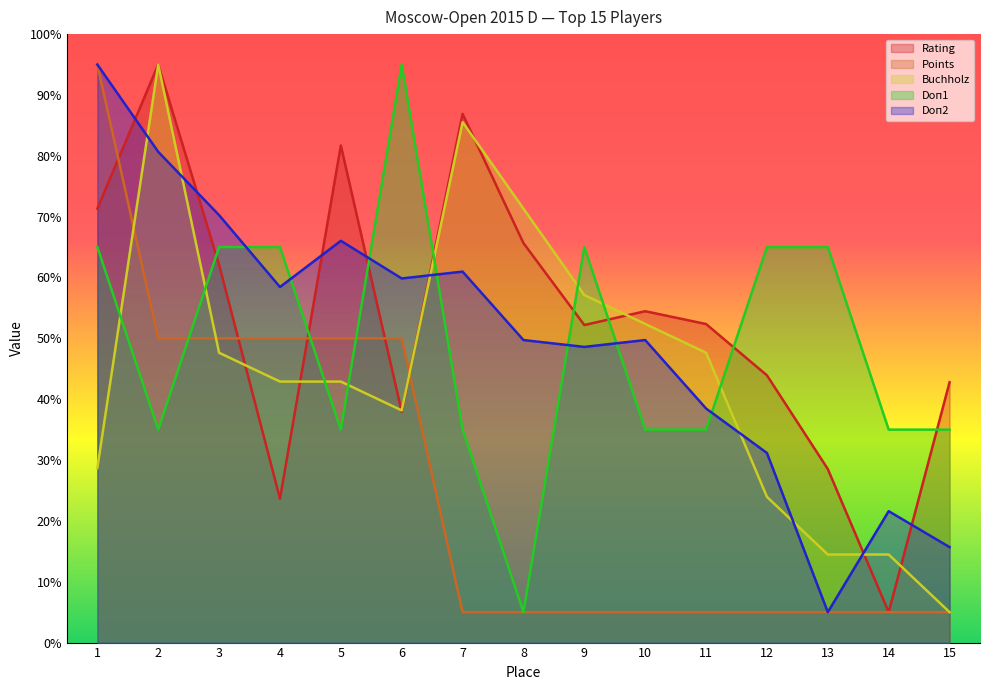

At which category is the sum across all series the highest?

2